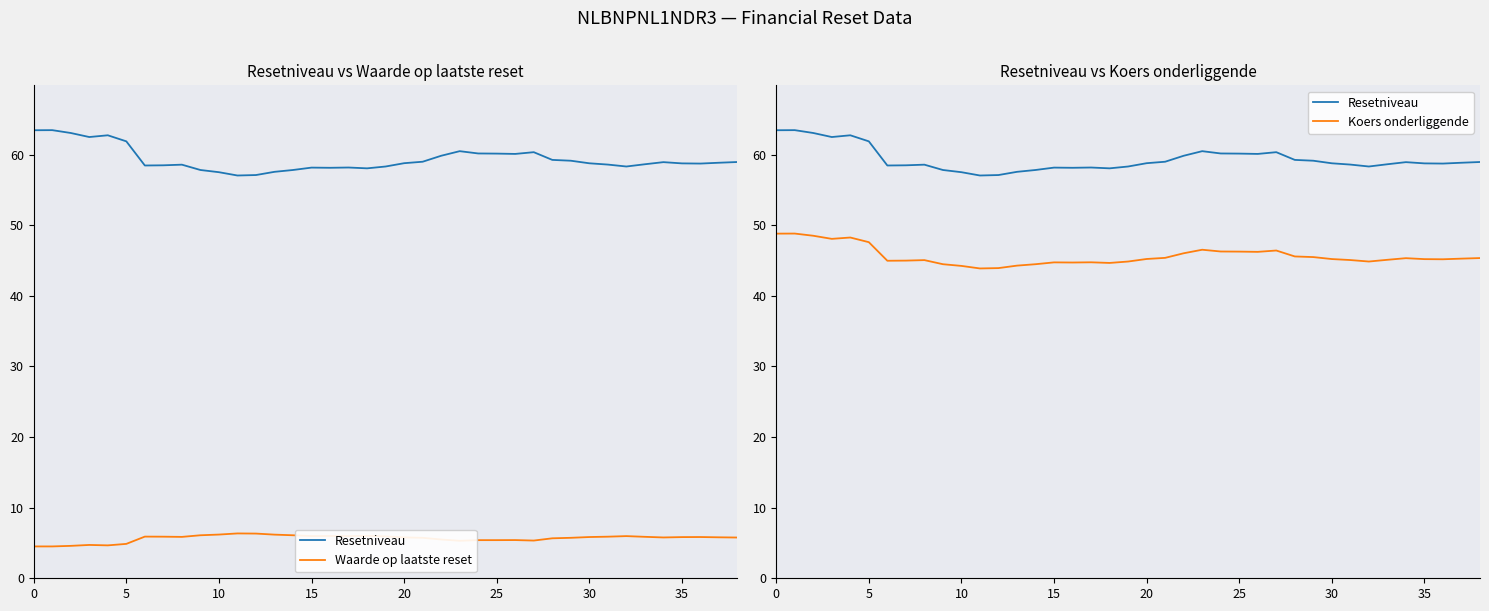

Rank the series at 17 from lowest to highest value.

Waarde op laatste reset, Koers onderliggende, Resetniveau